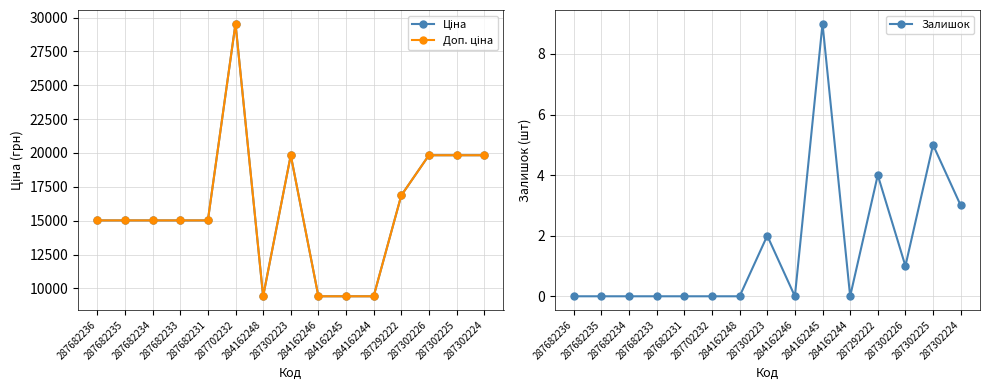

True or false: Доп. ціна and Ціна intersect in this chart.

False